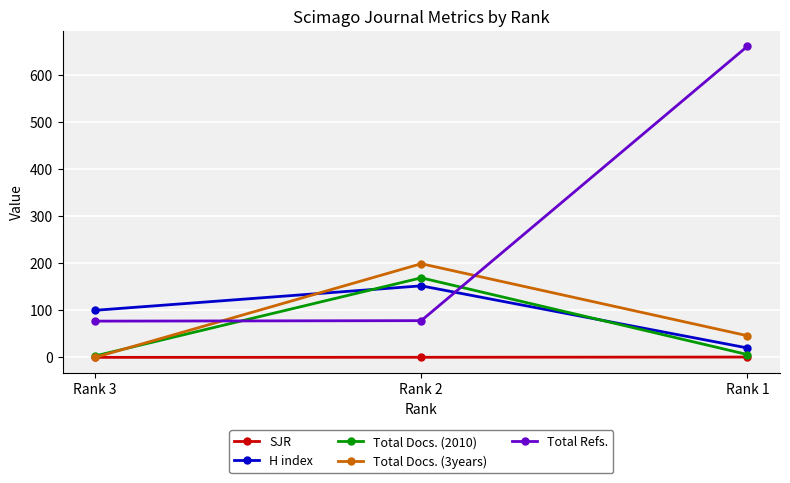

Does the chart have visible grid lines?

Yes